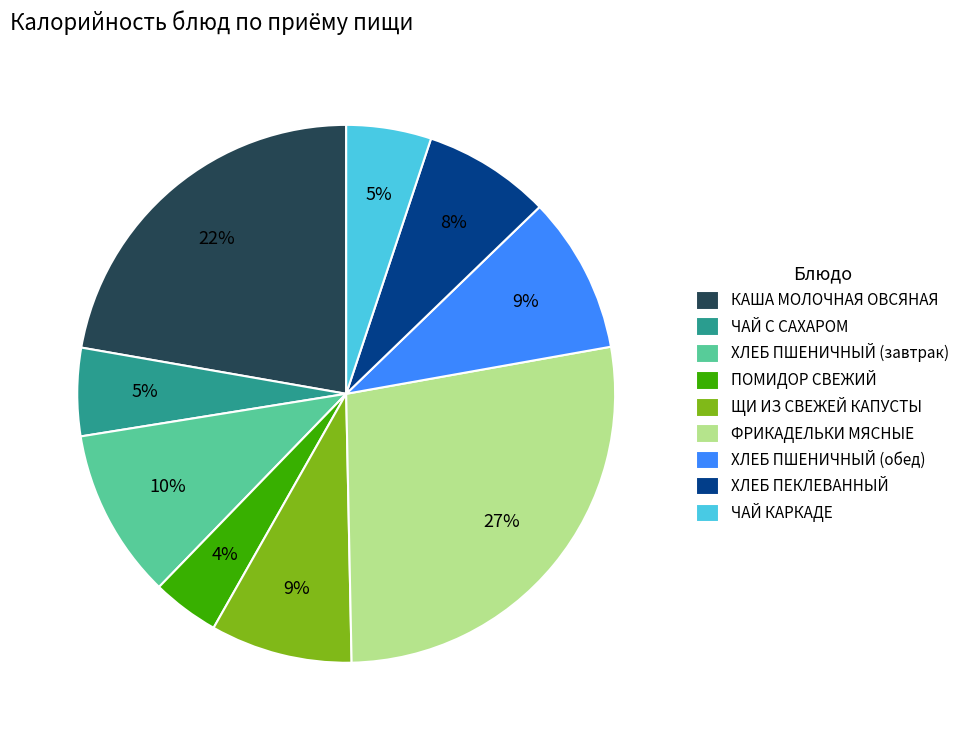

Is the sum of ФРИКАДЕЛЬКИ МЯСНЫЕ and ХЛЕБ ПШЕНИЧНЫЙ (завтрак) greater than half?

No